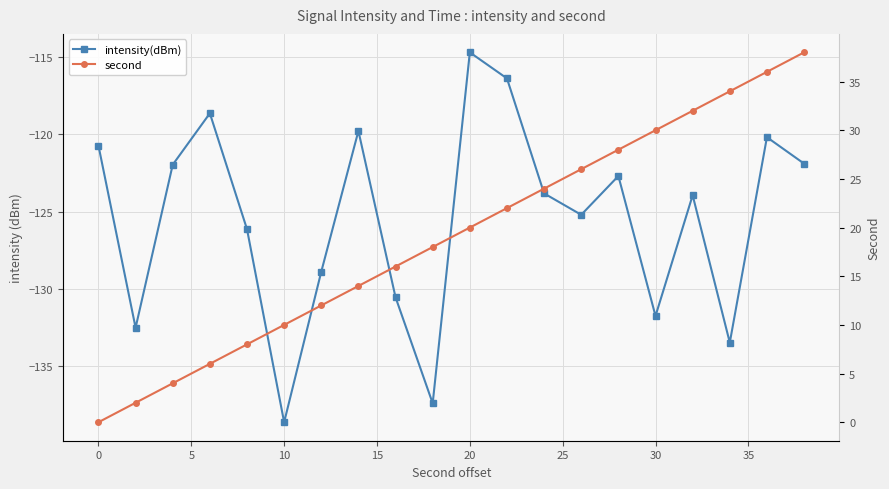

What are all the series names shown in the legend?

intensity(dBm), second